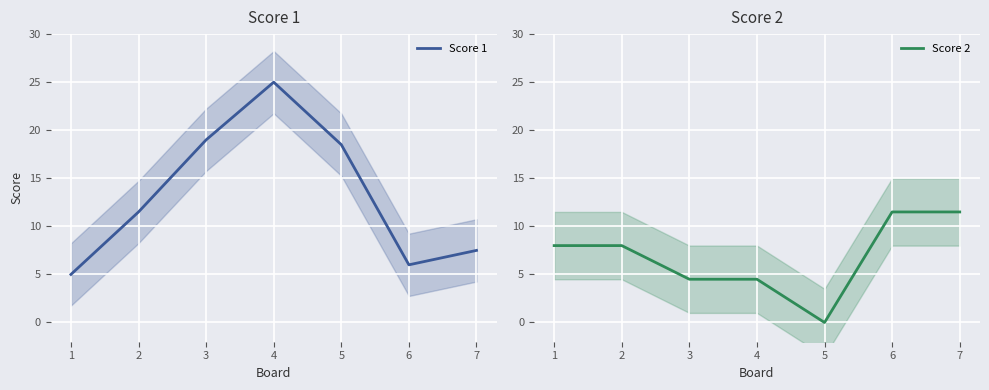

Rank the series by their maximum value, from lowest to highest.

Score 2, Score 1